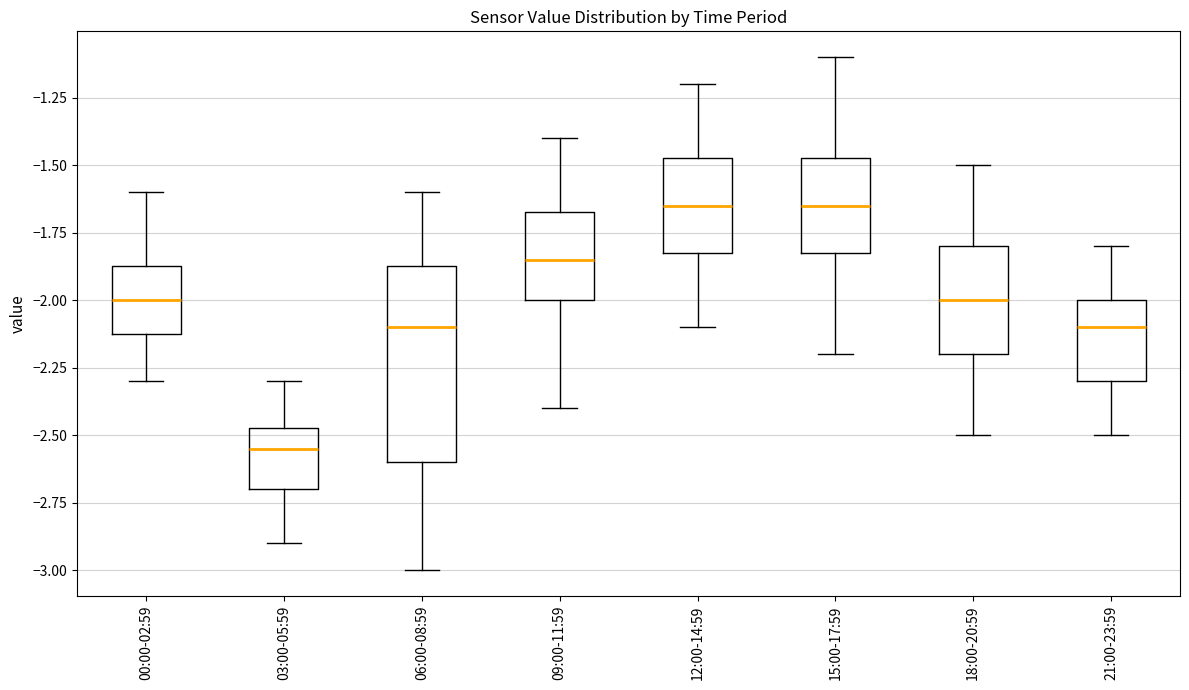

Which box is the tallest, from its lower edge to its upper edge?

06:00-08:59